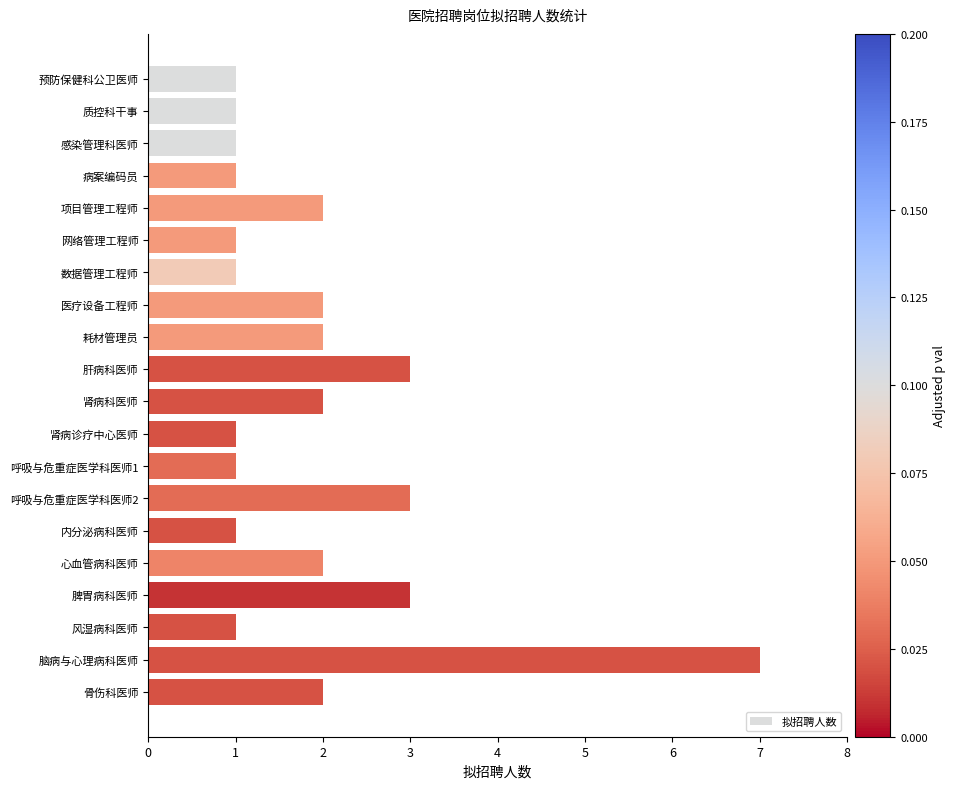

Reading bottom to top, list all the values displayed in this chart.

骨伤科医师=2	脑病与心理病科医师=7	风湿病科医师=1	脾胃病科医师=3	心血管病科医师=2	内分泌病科医师=1	呼吸与危重症医学科医师2=3	呼吸与危重症医学科医师1=1	肾病诊疗中心医师=1	肾病科医师=2	肝病科医师=3	耗材管理员=2	医疗设备工程师=2	数据管理工程师=1	网络管理工程师=1	项目管理工程师=2	病案编码员=1	感染管理科医师=1	质控科干事=1	预防保健科公卫医师=1